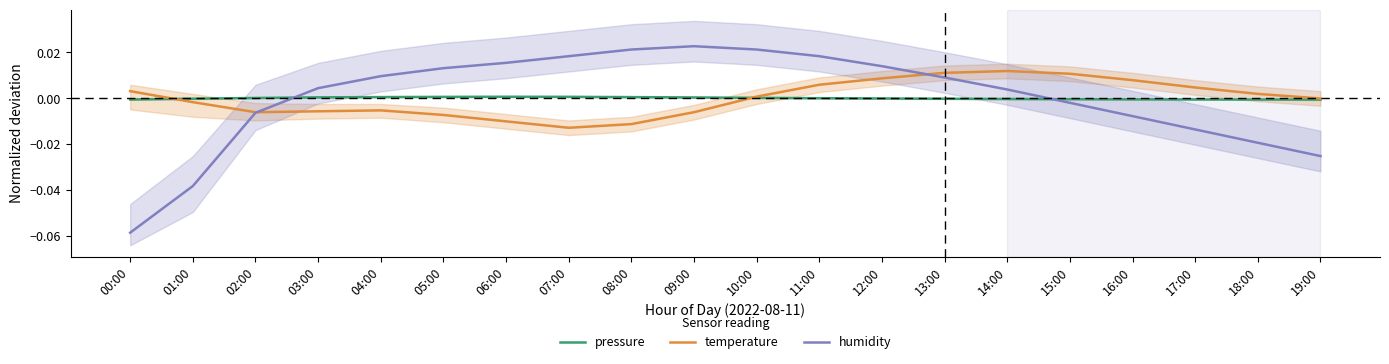

After their last crossing, which series has the higher values: humidity or pressure?

pressure